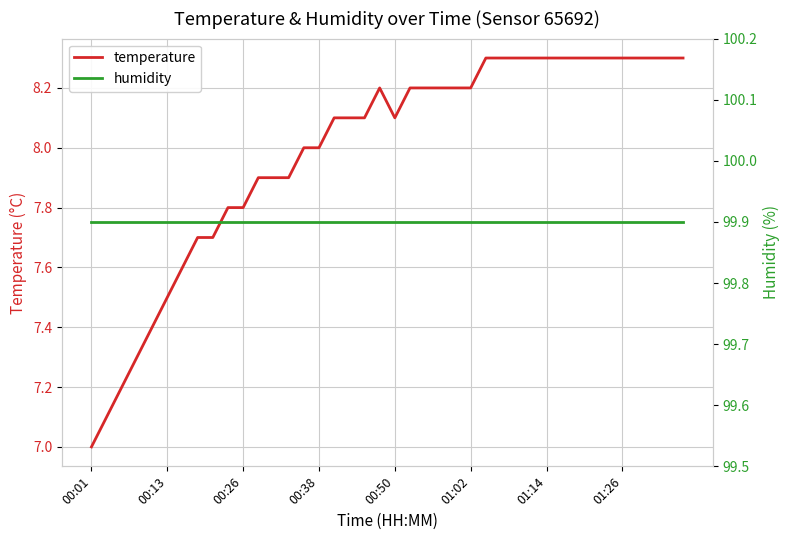

True or false: temperature has a value of 9.9 at 00:01.

False